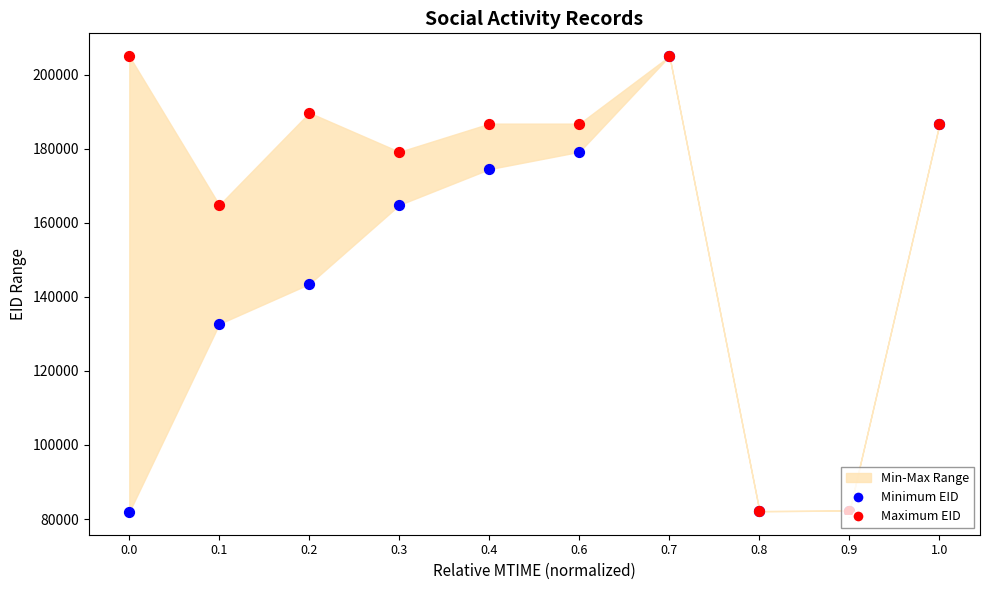

Which series has the largest total across all categories?

Maximum EID